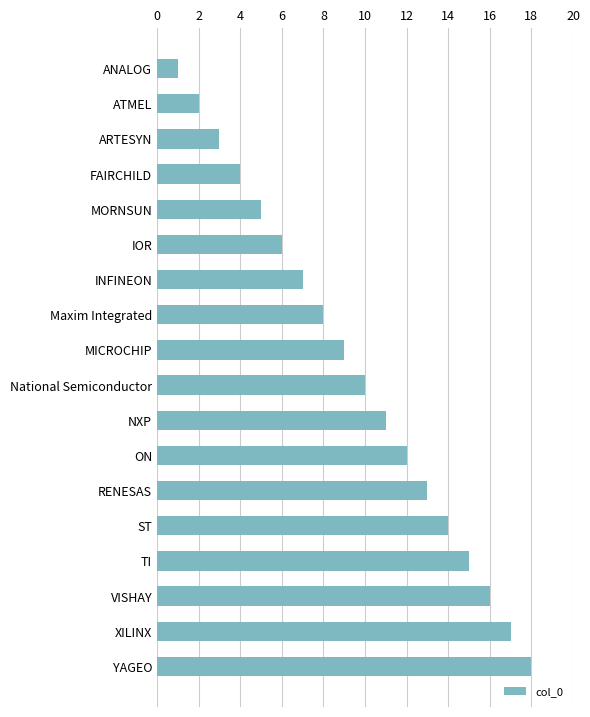

What is the difference between the second highest and second lowest values?

15